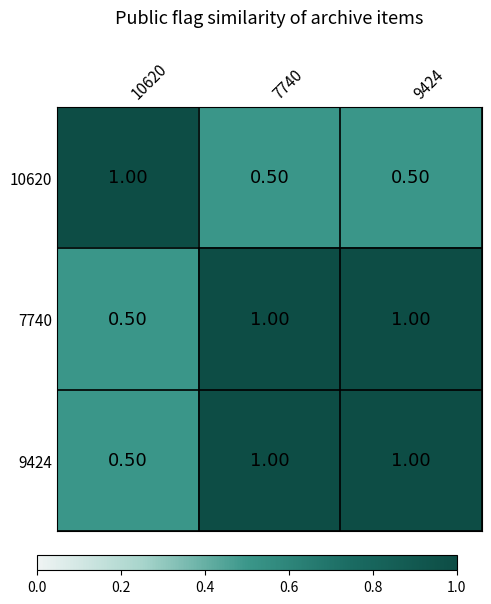

What is the difference between the highest and lowest values at 10620?

0.5